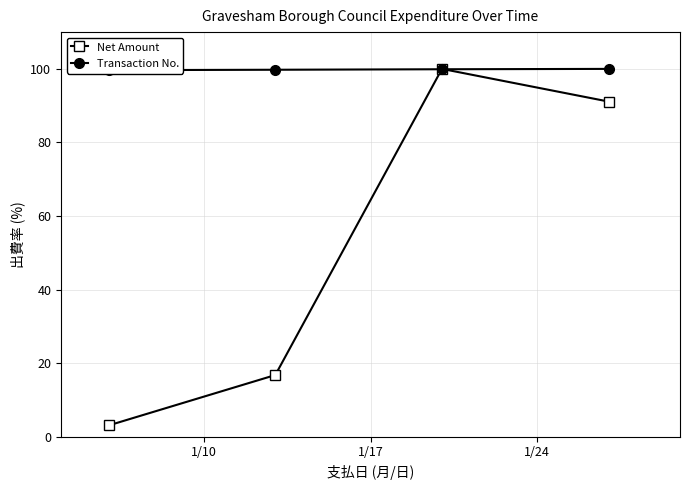

What is the average value of the Transaction No. series?

99.8